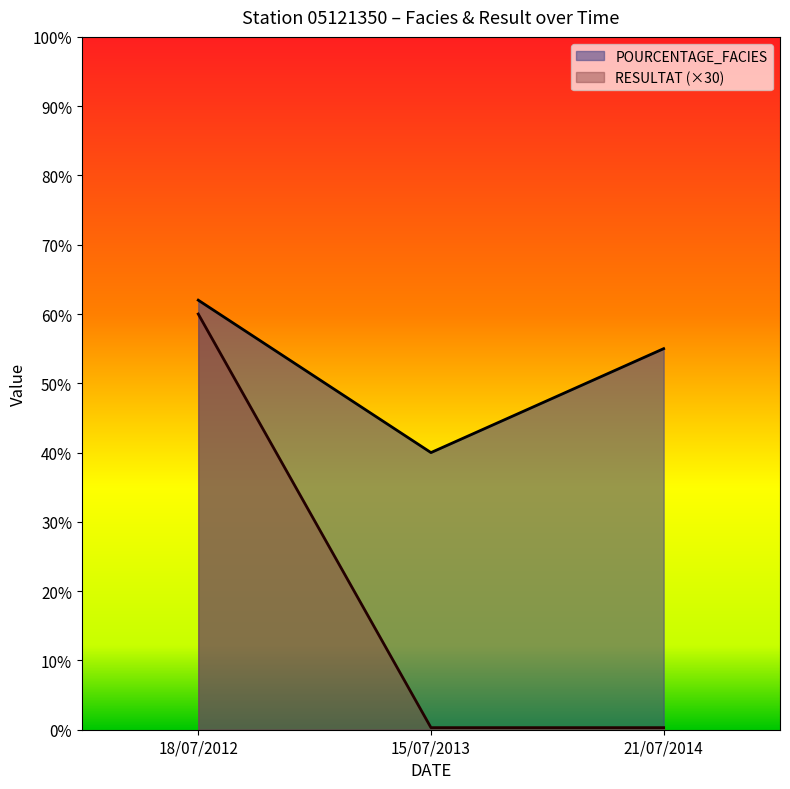

What value does the POURCENTAGE_FACIES series have at 18/07/2012?

62.0